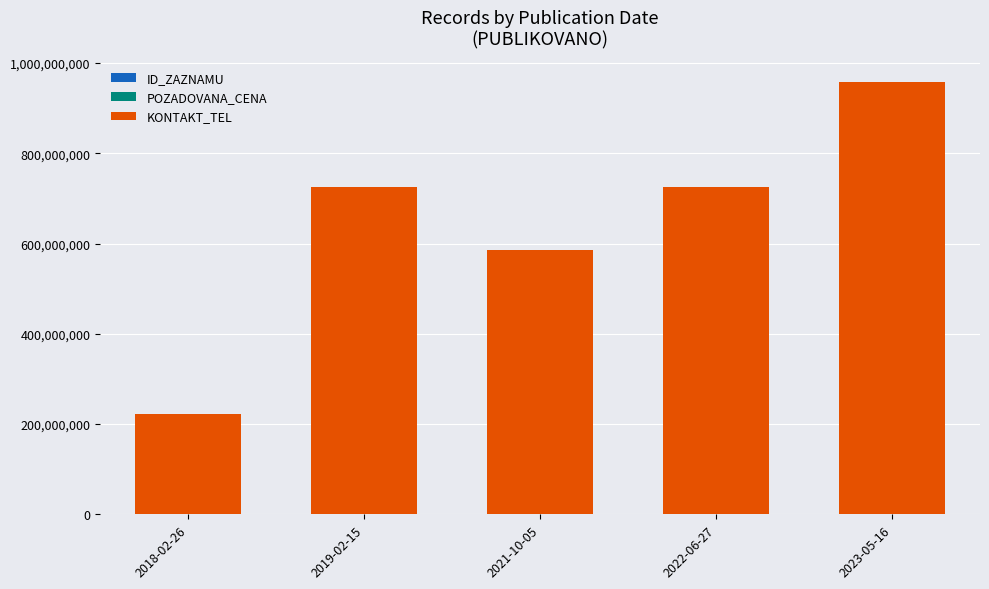

At which category is the sum across all series the highest?

2023-05-16